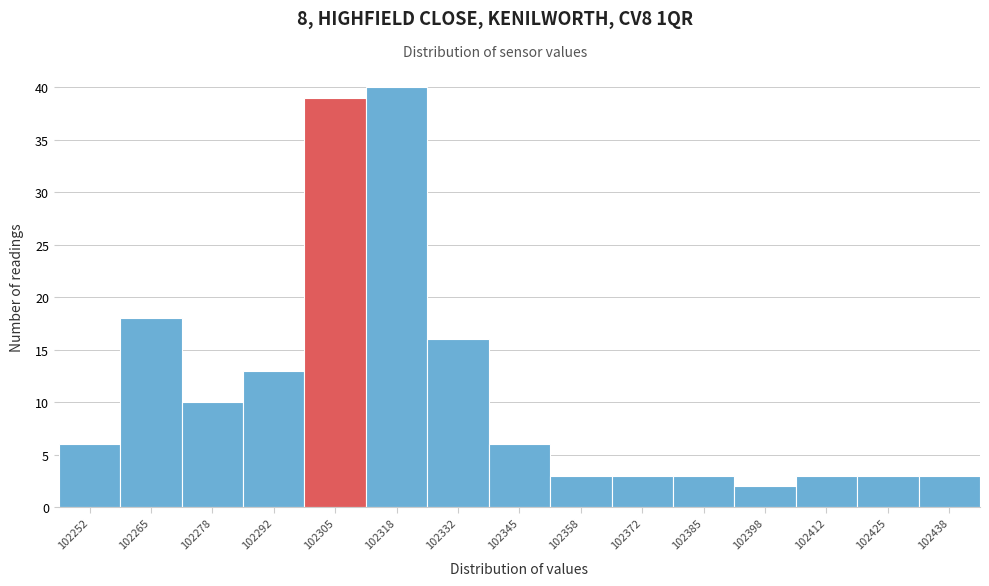

What is the height of the bar covering 102392 to 102406 on the x-axis? Neither the bar edges nor the heights are printed on the chart, so give them approximately, as read against the axes.

2